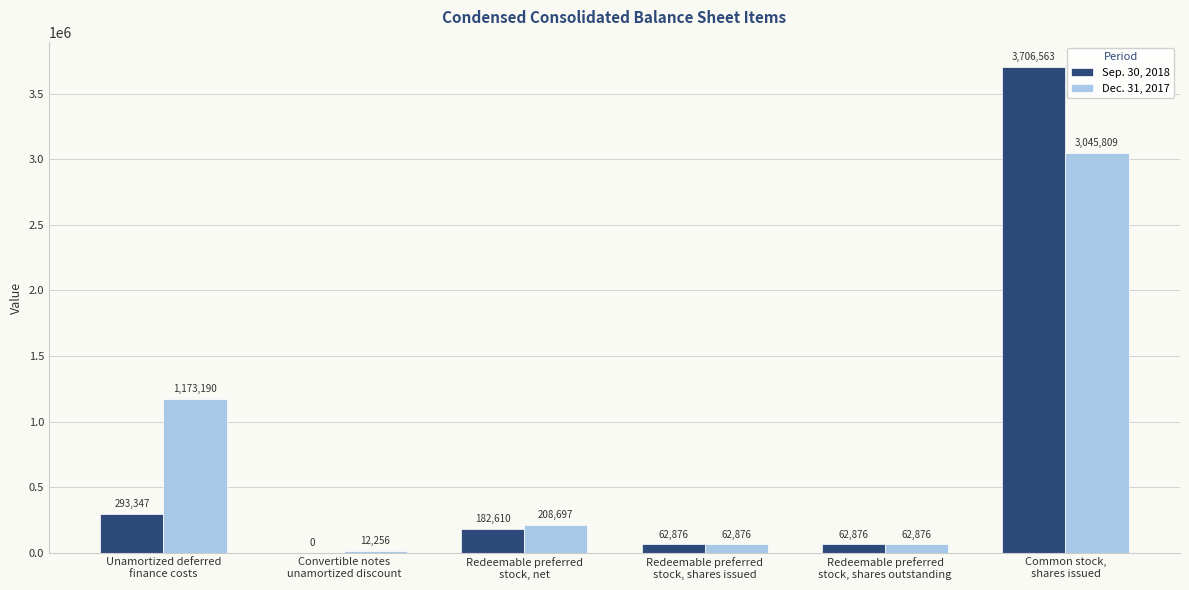

Count the number of data series in this chart.

2